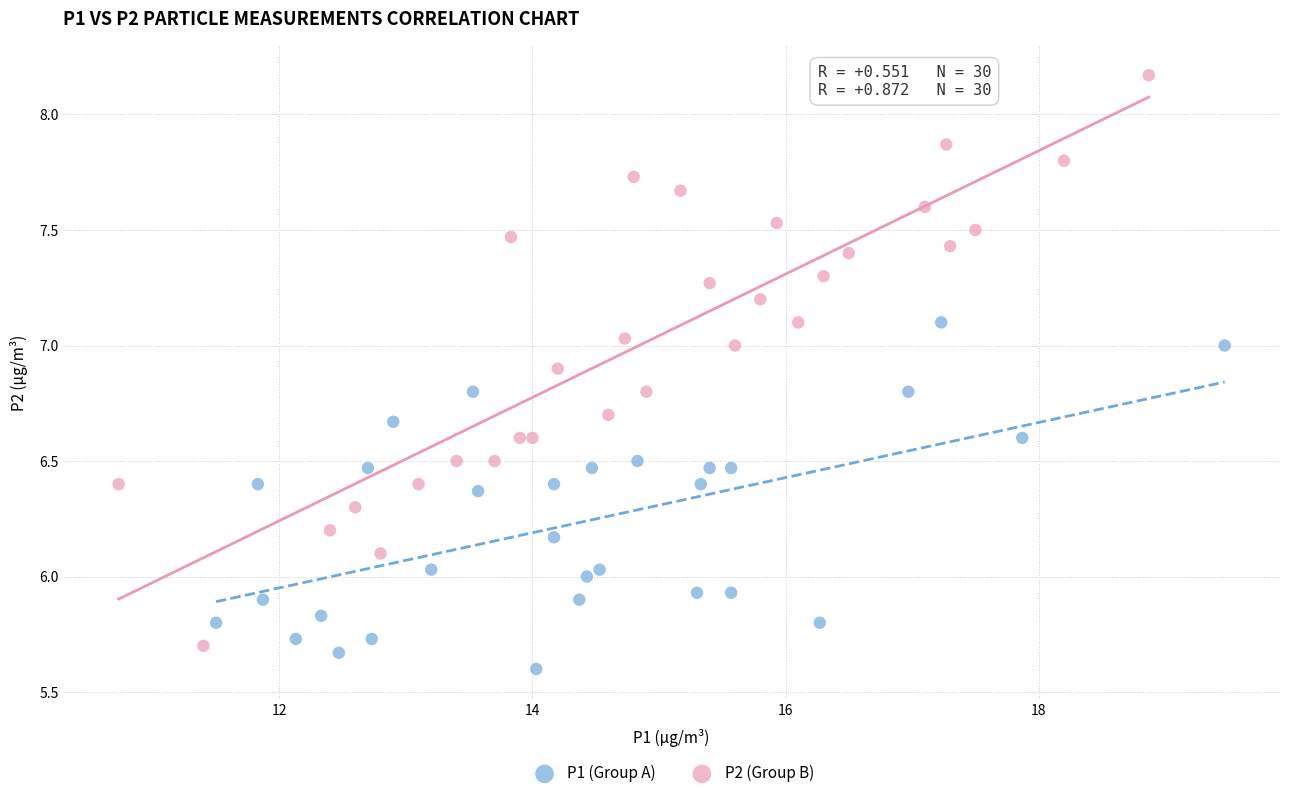

Which series reaches the minimum Y coordinate?

P1 (Group A)